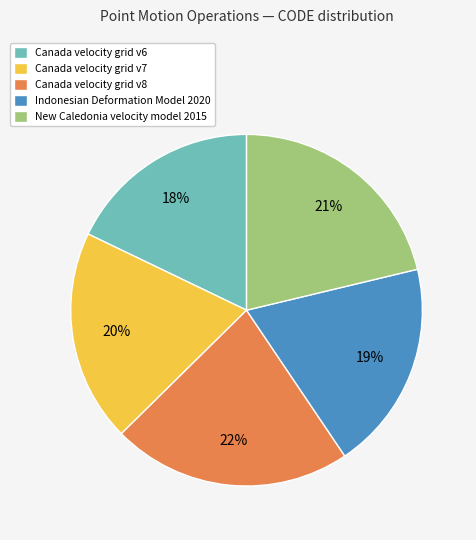

Combined, do Canada velocity grid v8 and New Caledonia velocity model 2015 account for over 50%?

No